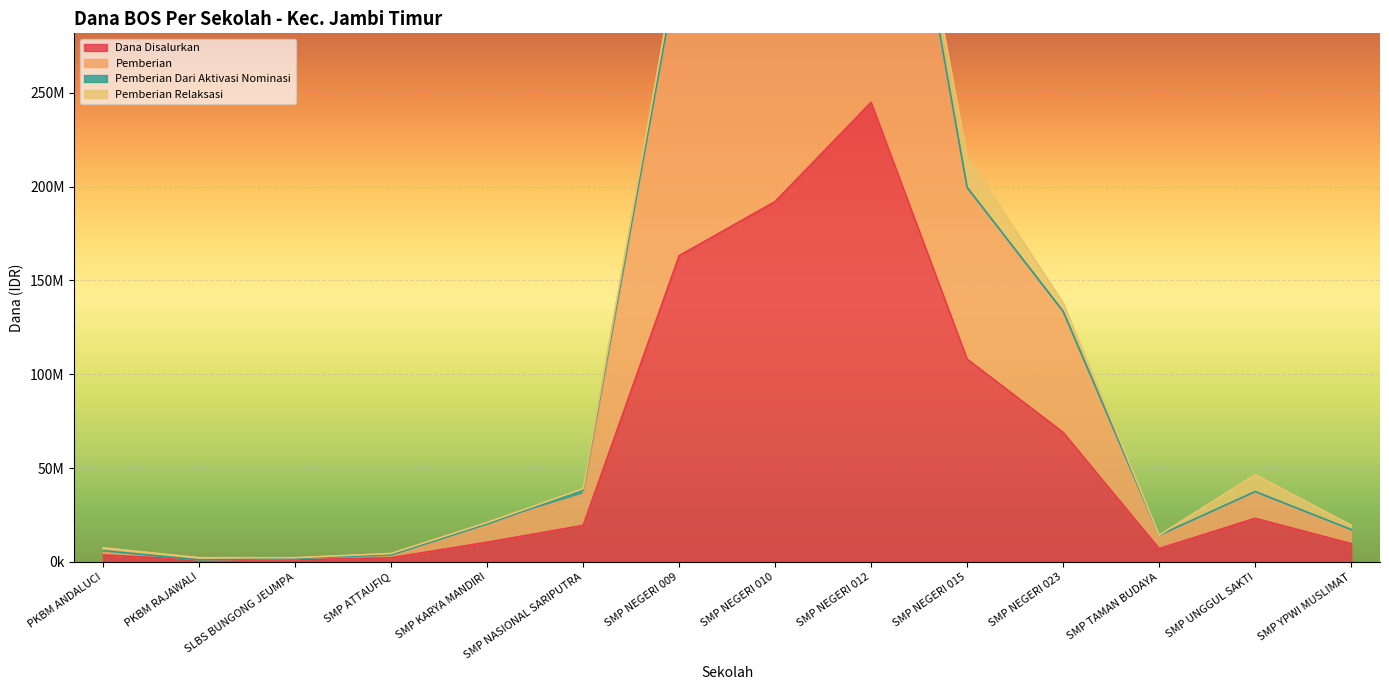

How many categories are shown in the chart?

14